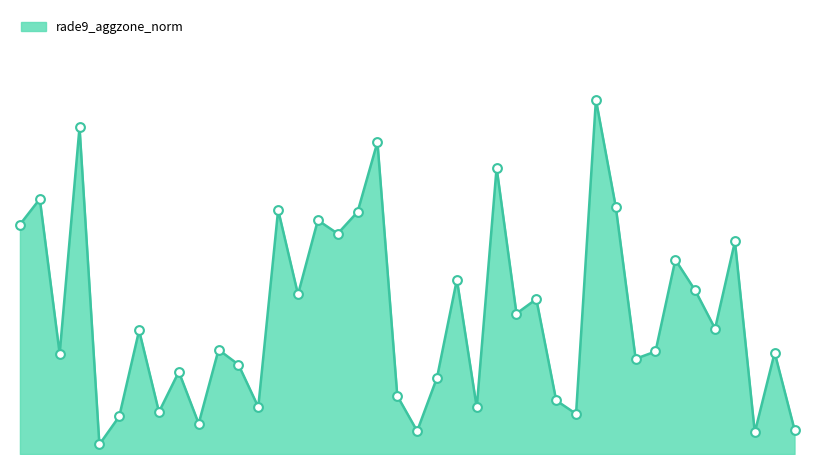

How many lines are shown in the chart?

1